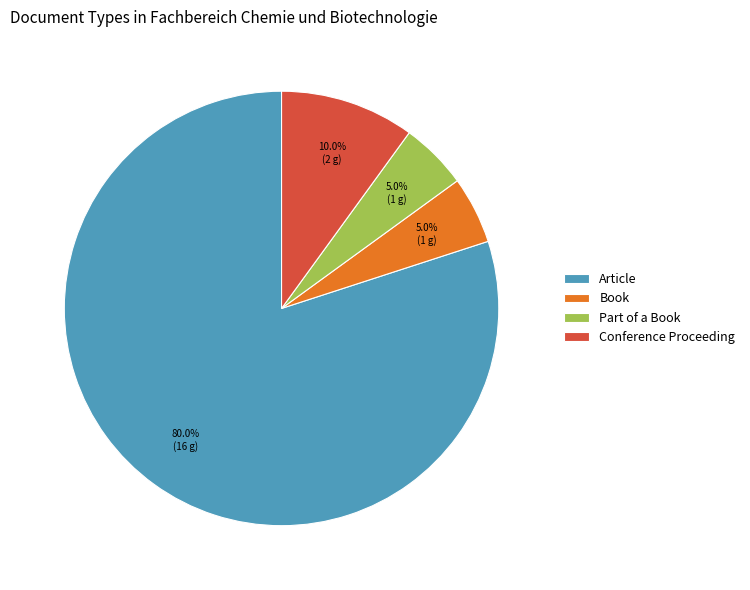

To the nearest percent, what is the average slice percentage?

25%